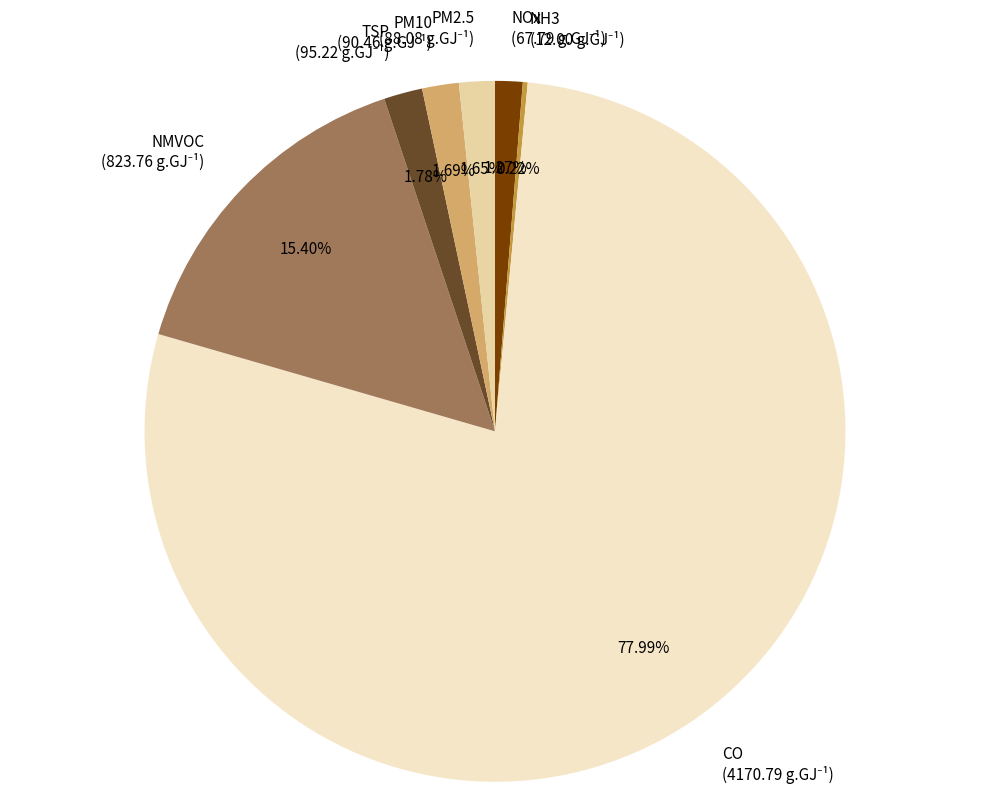

How many slices are in this pie chart?

7